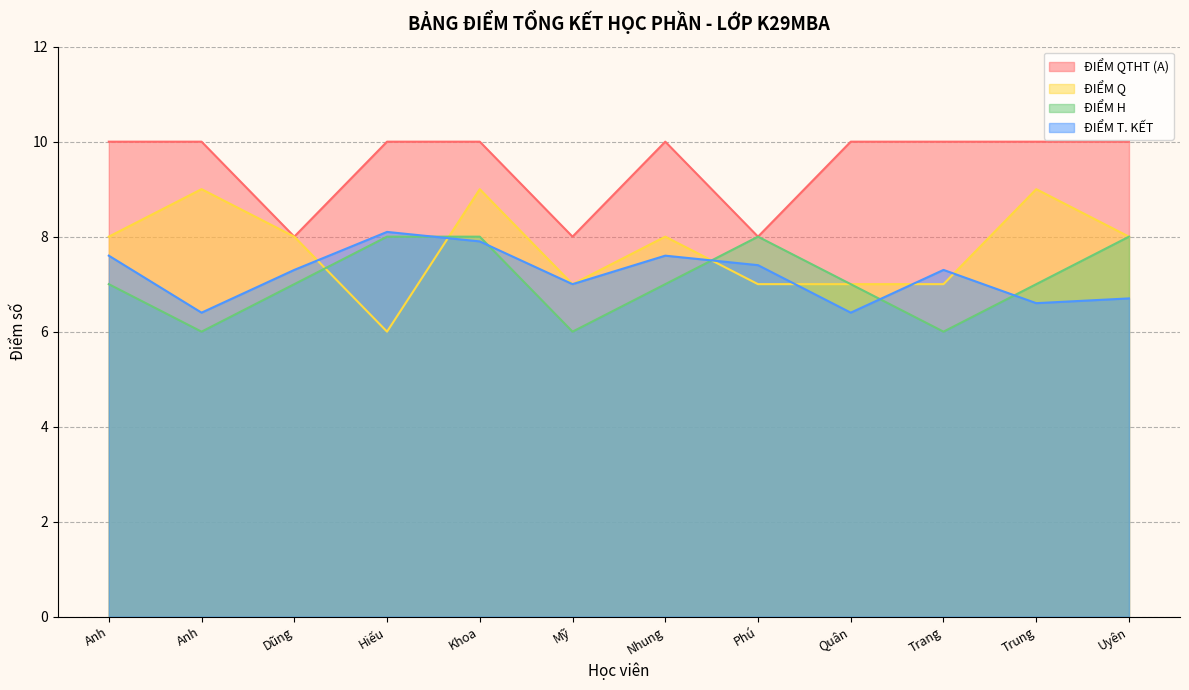

What is the maximum value shown in the chart?

10.0